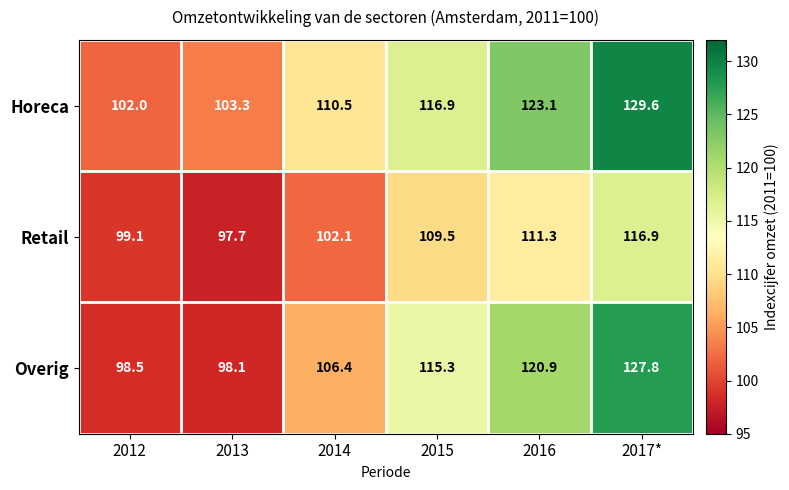

List the series in order of their peak value, lowest first.

Retail, Overig, Horeca